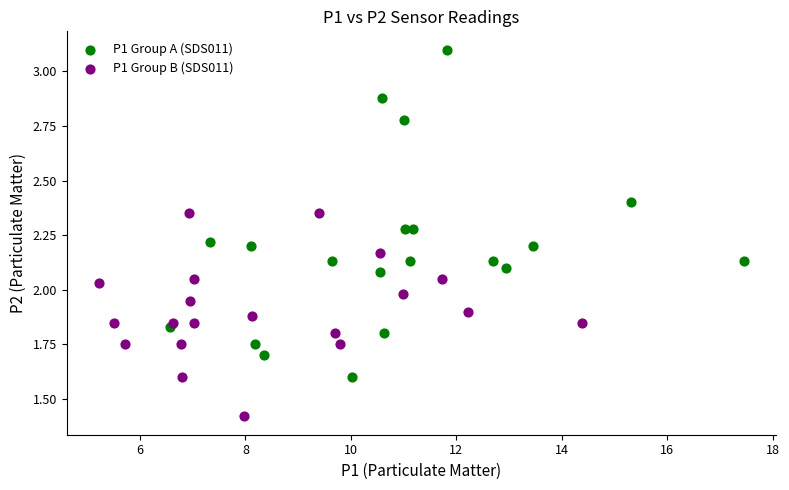

Which series contains the highest Y value?

P1 Group A (SDS011)